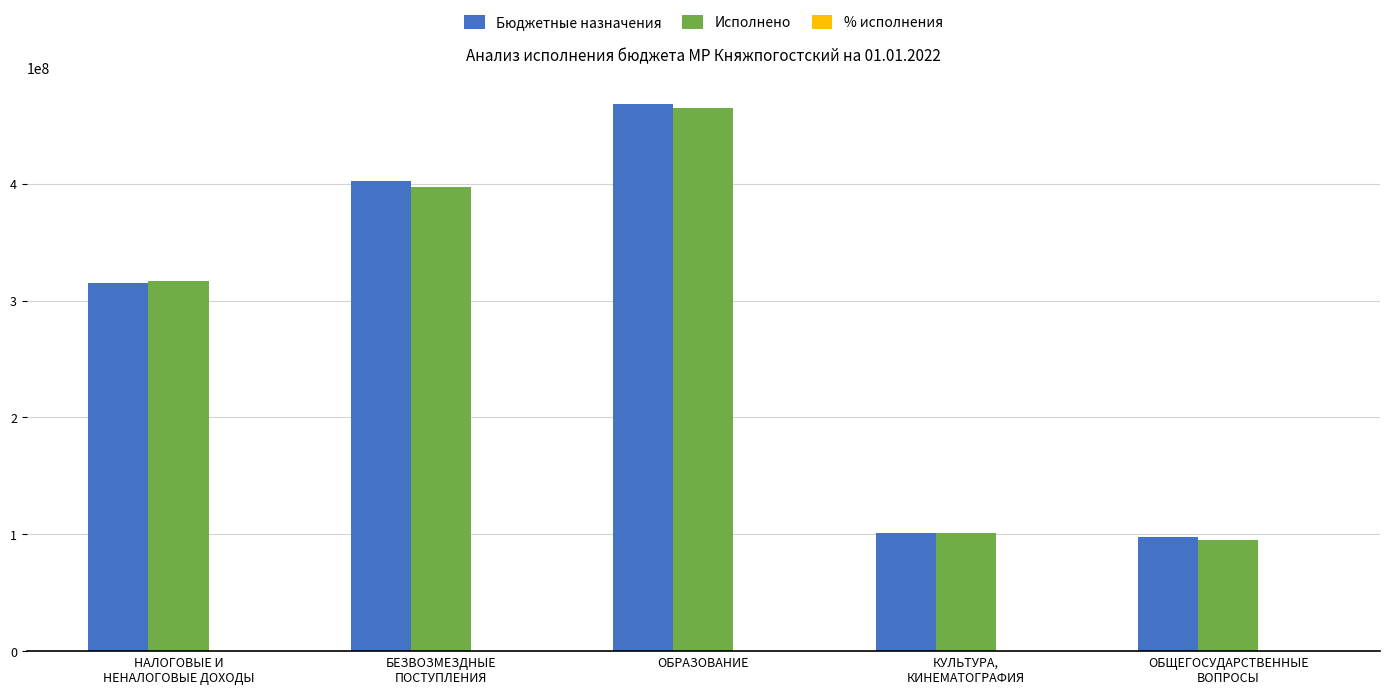

Which category has the highest value in the Исполнено series?

ОБРАЗОВАНИЕ